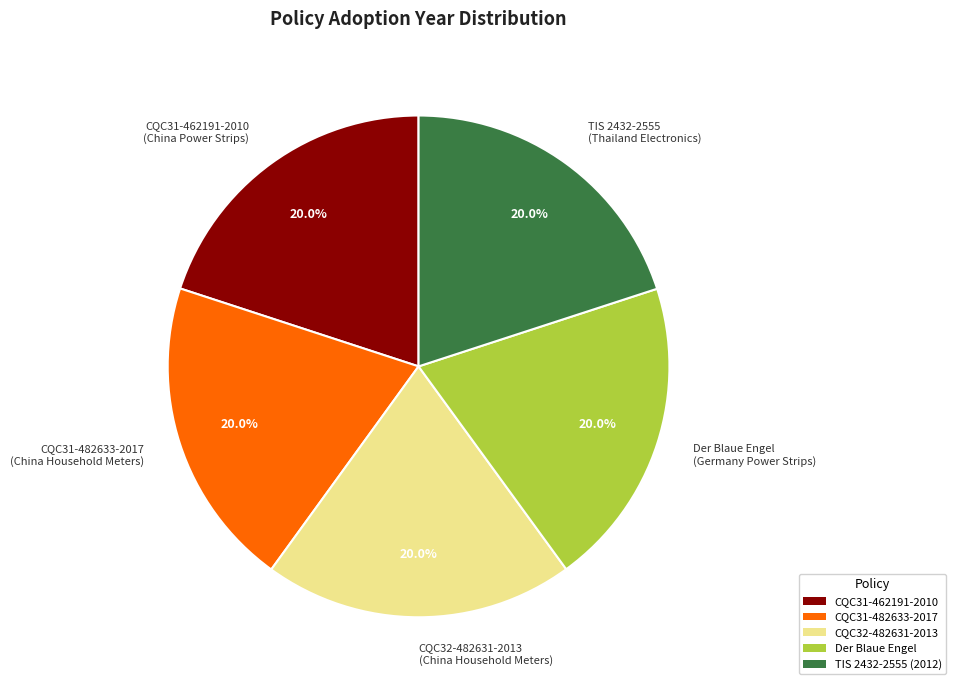

What is the ratio of the value at CQC31-482633-2017 (China Household Meters) to the value at Der Blaue Engel (Germany Power Strips)?

1.0